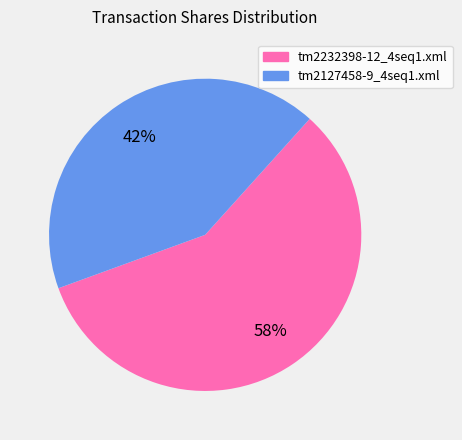

Does tm2232398-12_4seq1.xml represent more than half of the total?

Yes